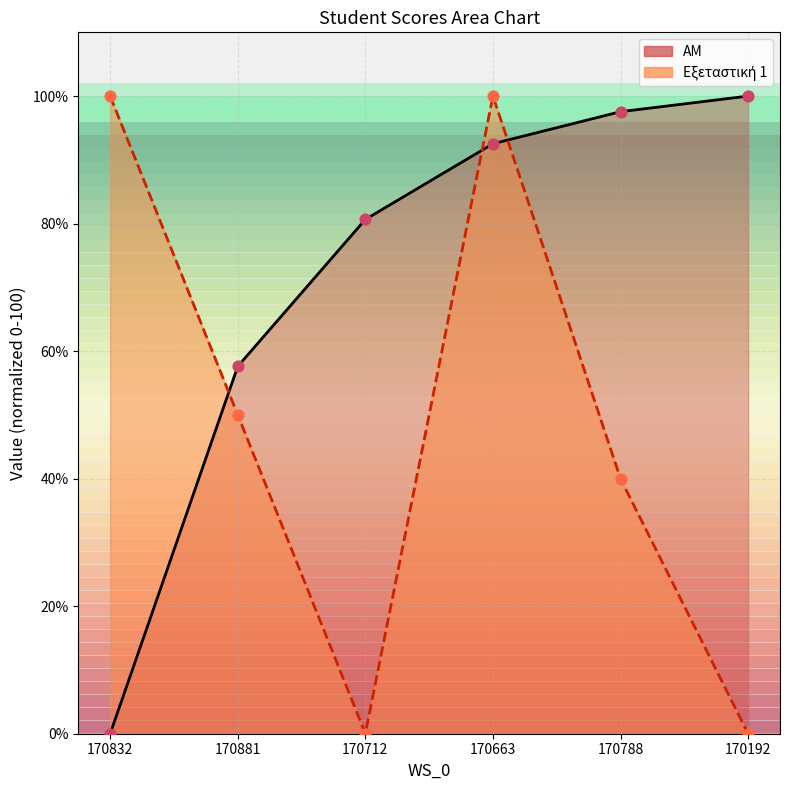

Which series contains the highest Y value?

ΑΜ